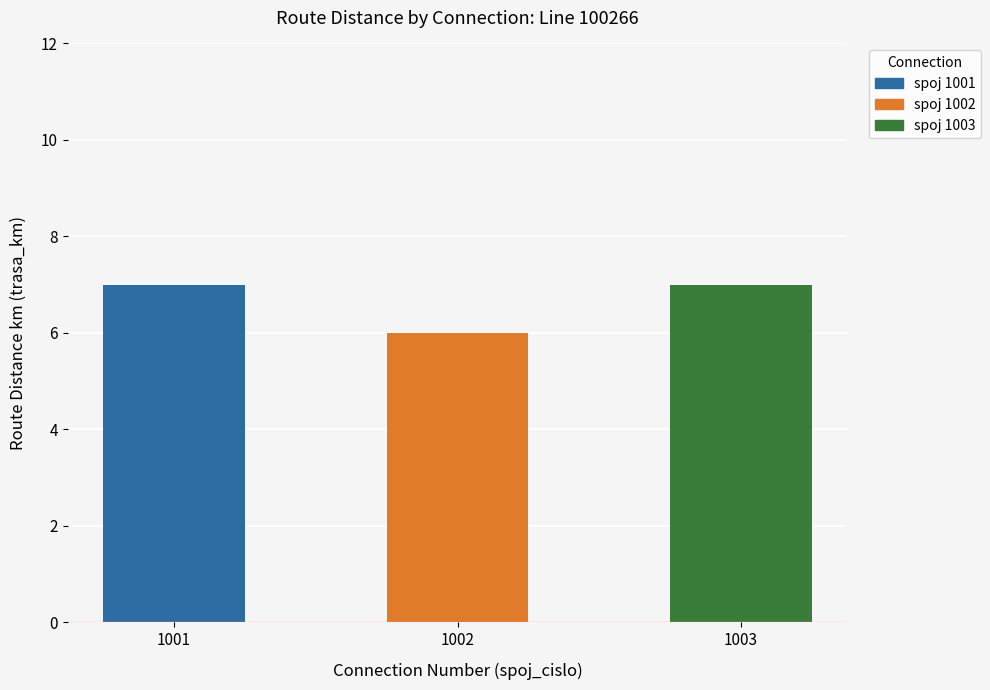

What is the greatest value displayed?

7